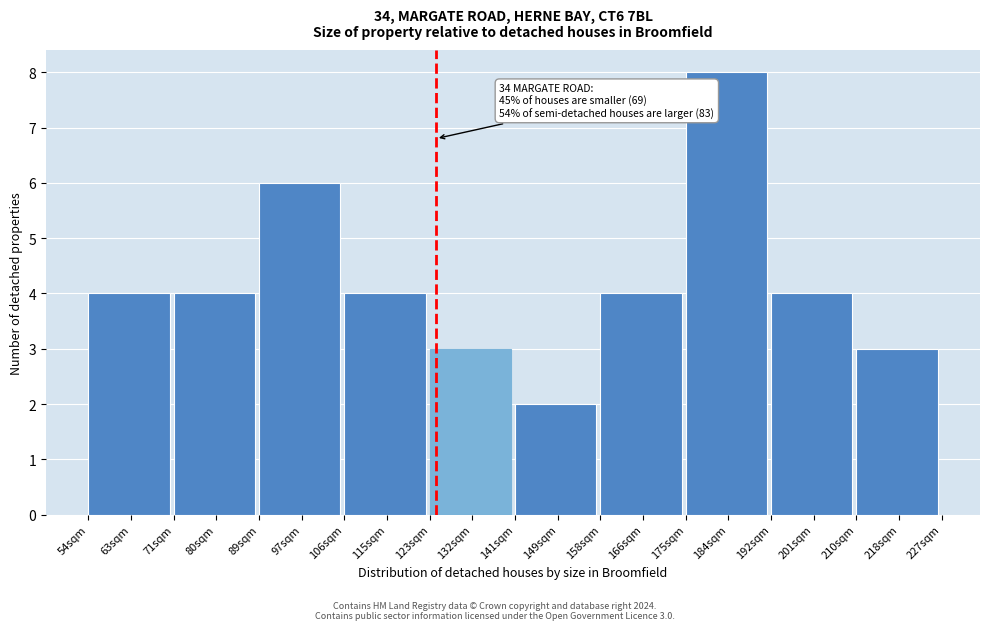

Reading left to right, what are all the values shown in this chart?

4	4	6	4	3	2	4	8	4	3